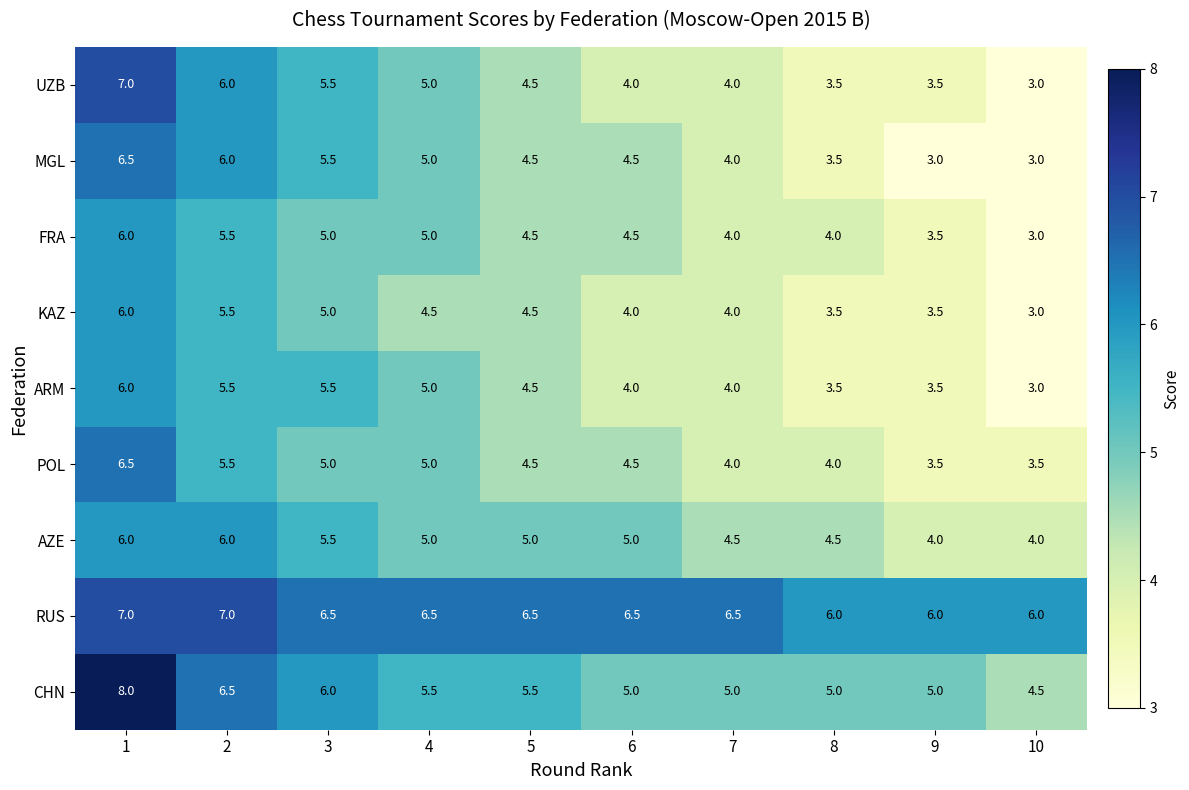

What is the approximate value of RUS at 3?

6.5